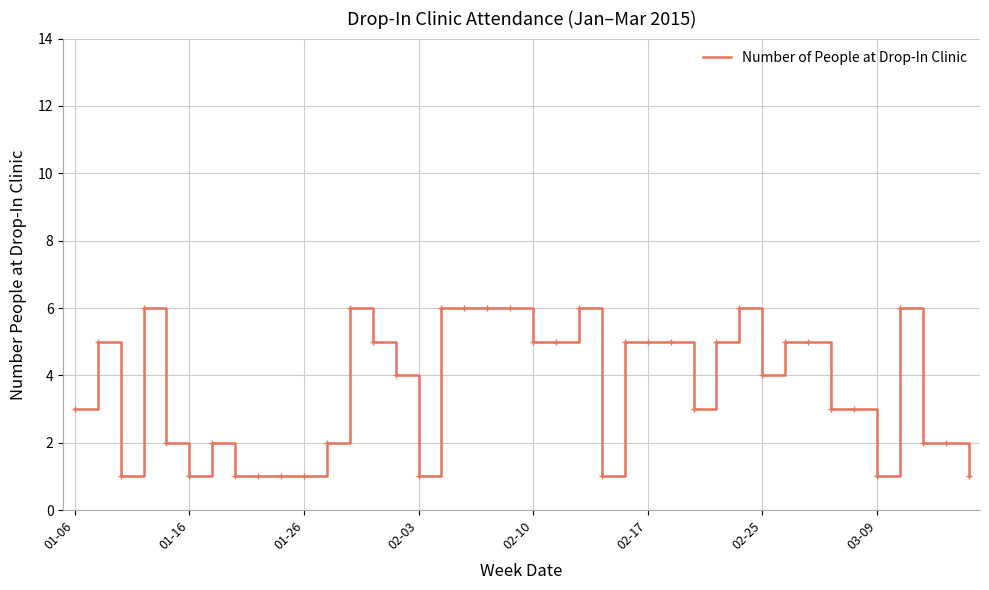

What is the difference between the maximum and minimum values?

5